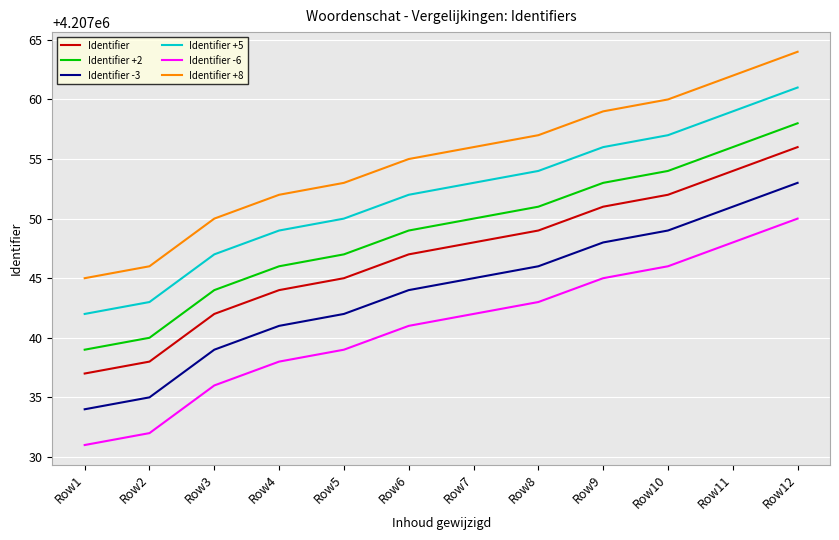

Reading left to right, what are all the values shown in this chart?

Identifier: 4207037	4207038	4207042	4207044	4207045	4207047	4207048	4207049	4207051	4207052	4207054	4207056
Identifier +2: 4207039	4207040	4207044	4207046	4207047	4207049	4207050	4207051	4207053	4207054	4207056	4207058
Identifier -3: 4207034	4207035	4207039	4207041	4207042	4207044	4207045	4207046	4207048	4207049	4207051	4207053
Identifier +5: 4207042	4207043	4207047	4207049	4207050	4207052	4207053	4207054	4207056	4207057	4207059	4207061
Identifier -6: 4207031	4207032	4207036	4207038	4207039	4207041	4207042	4207043	4207045	4207046	4207048	4207050
Identifier +8: 4207045	4207046	4207050	4207052	4207053	4207055	4207056	4207057	4207059	4207060	4207062	4207064